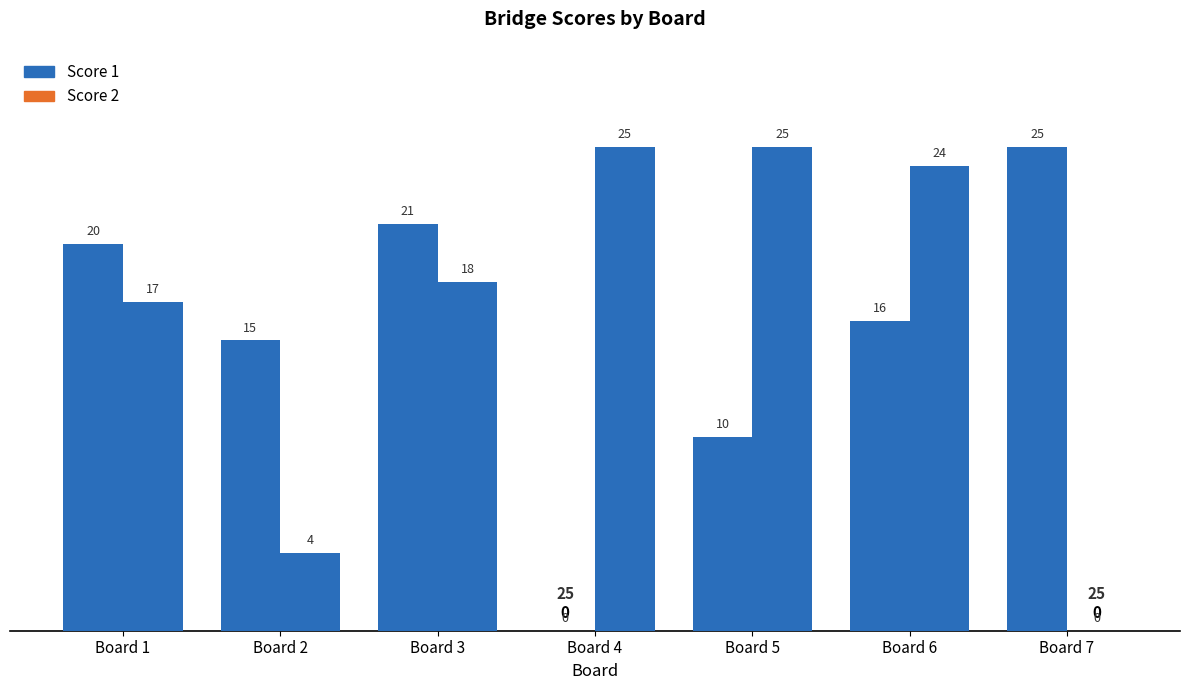

At which label does Score 1 reach its peak?

7